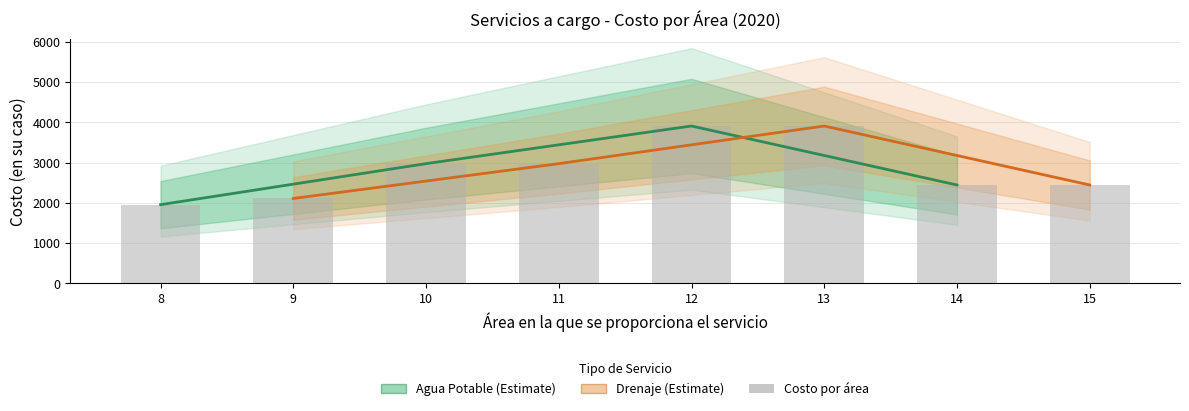

What is the maximum value shown in the chart?

3911